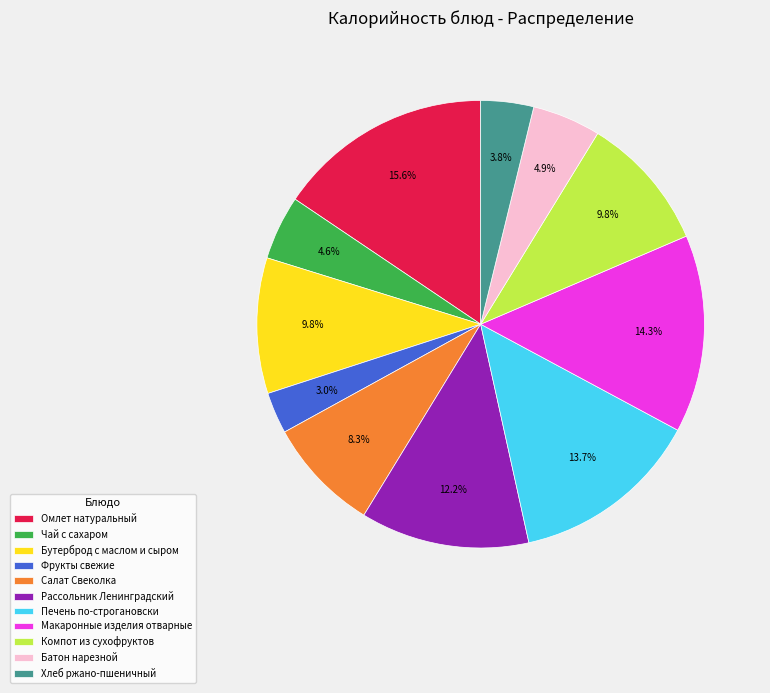

The Батон нарезной slice represents 5% of the pie. True or false?

True